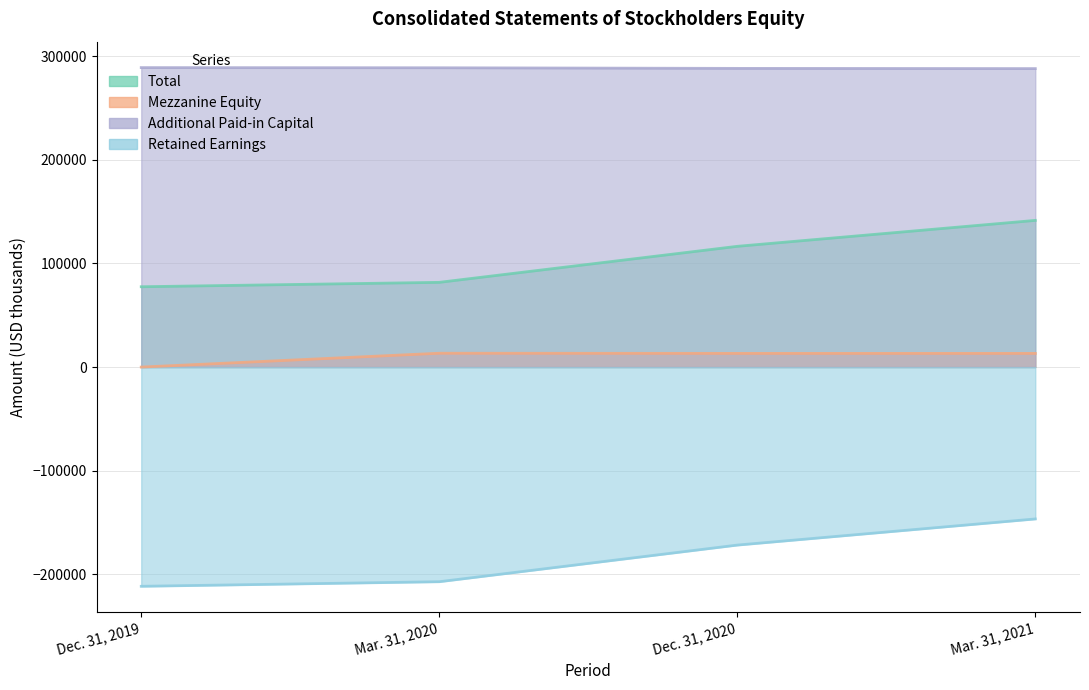

What is the difference between the maximum and second lowest values in the Mezzanine Equity series?

165